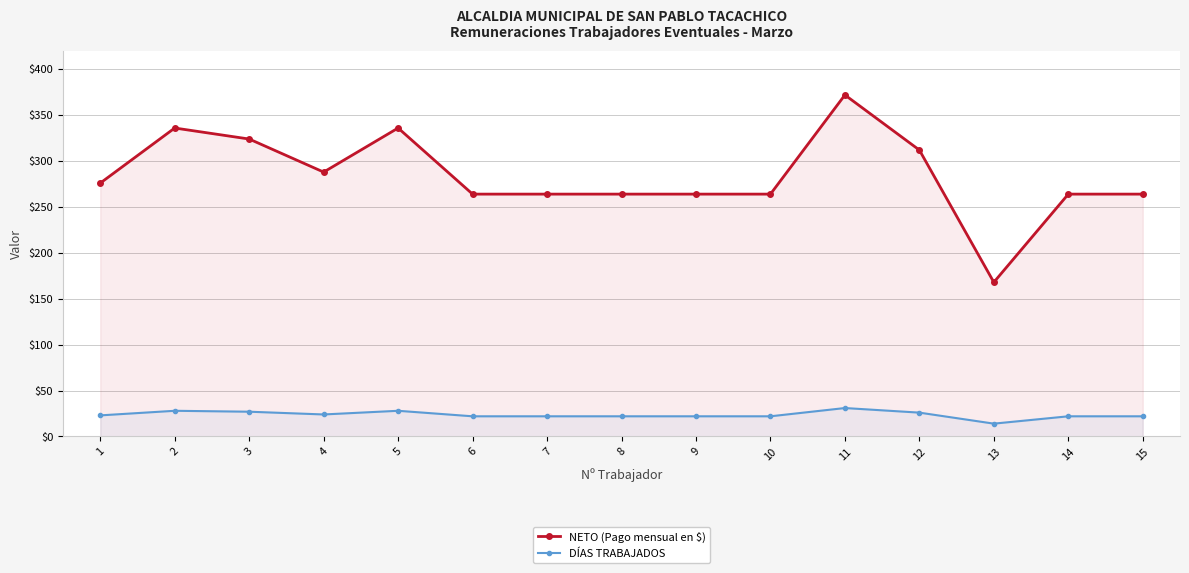

What is the highest value of the DÍAS TRABAJADOS series?

31